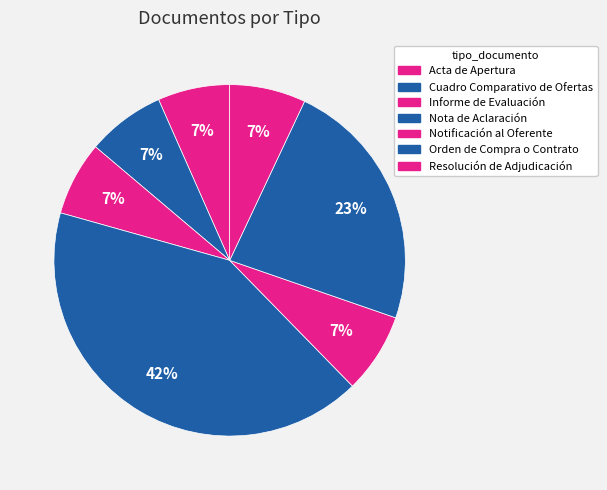

How many segments does this pie chart have?

7